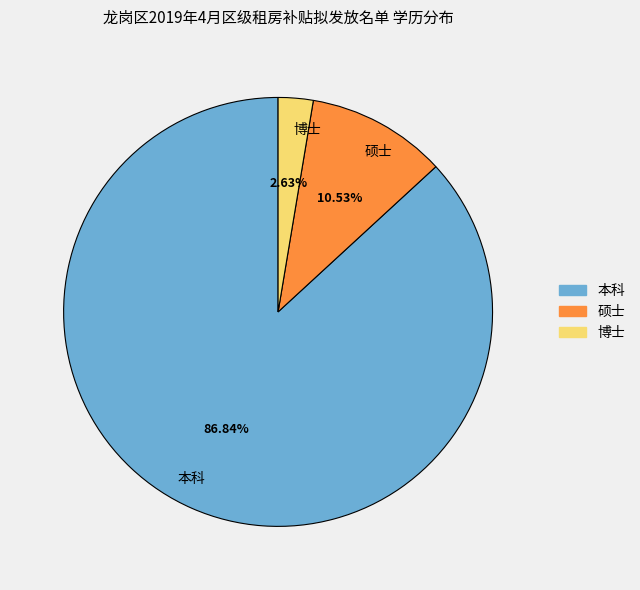

Is it true that 博士 is 3% of the pie?

True